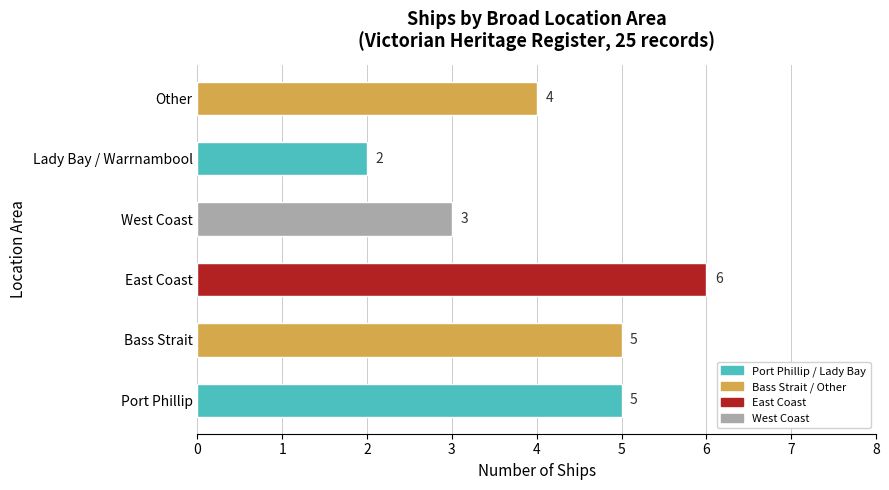

The chart shows a value of 10 at East Coast. True or false?

False